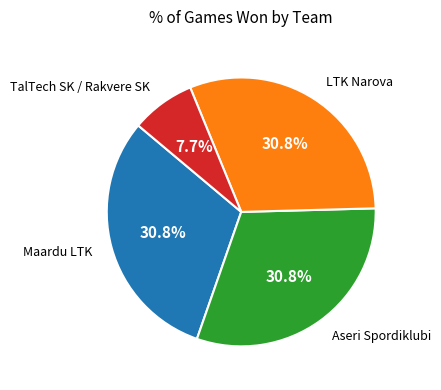

Is there any slice that represents more than half of the pie?

No